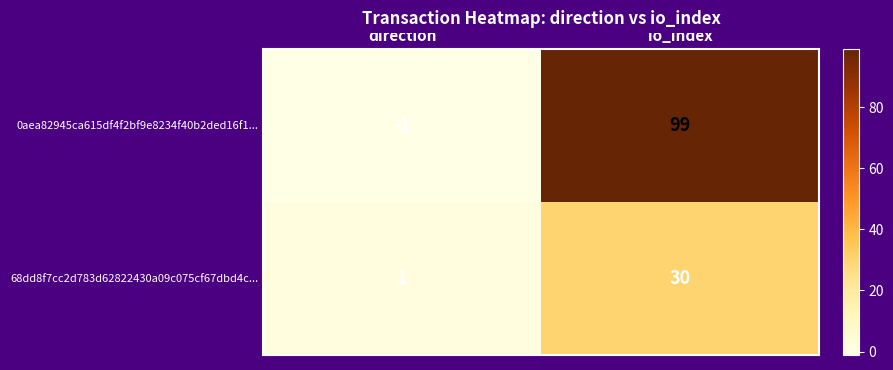

Rank the categories by 68dd8f7cc2d783d62822430a09c075cf67dbd4c... value from highest to lowest.

io_index, direction